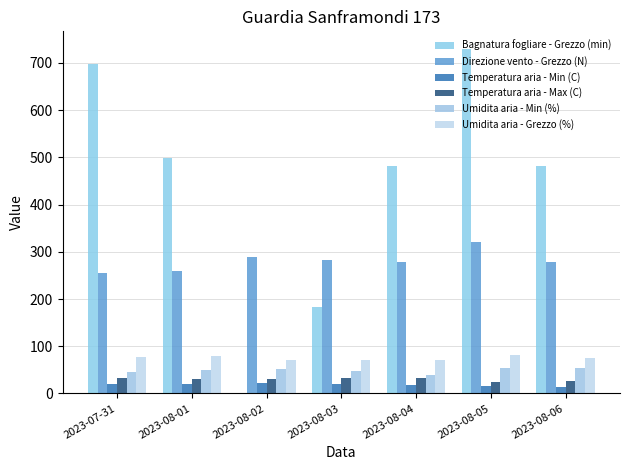

The Temperatura aria - Max (C) series shows 31.4 at 2023-08-01. True or false?

True